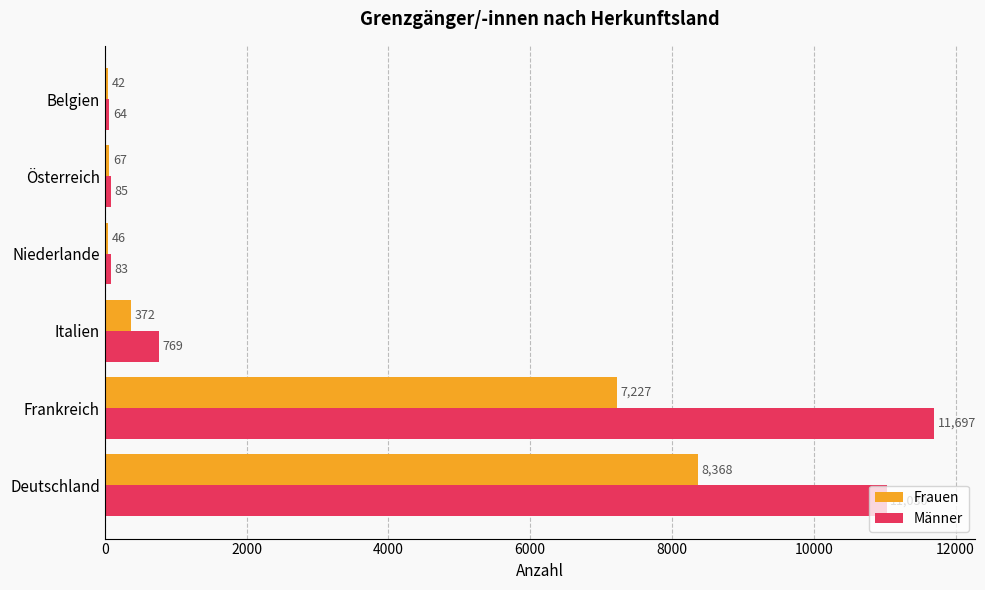

List the labels in order of Frauen value, largest first.

Deutschland, Frankreich, Italien, Österreich, Niederlande, Belgien